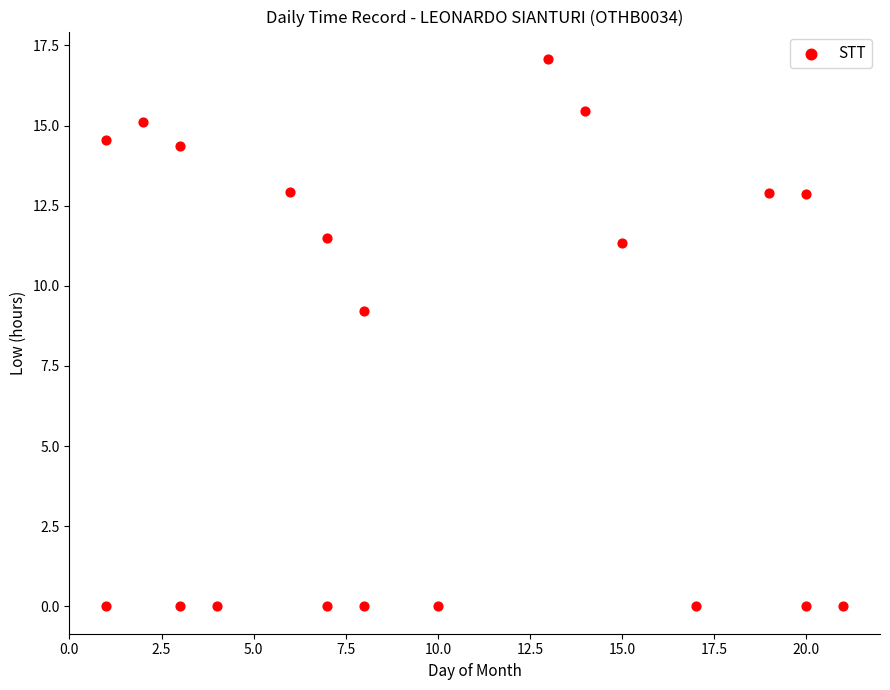

What is the range of Y values (max minus min)?

17.1